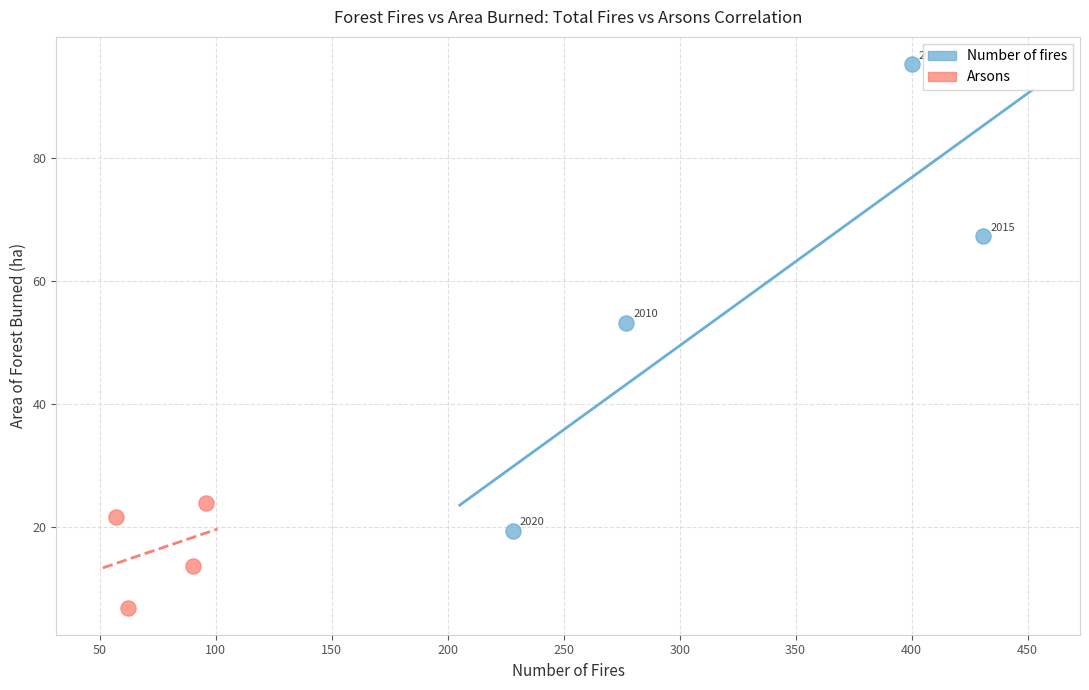

Which series reaches the minimum Y coordinate?

Arsons